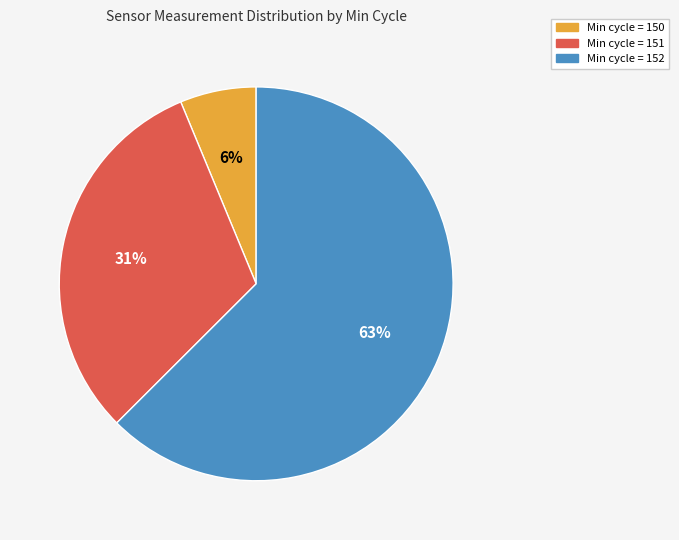

Is there any slice that represents more than half of the pie?

Yes